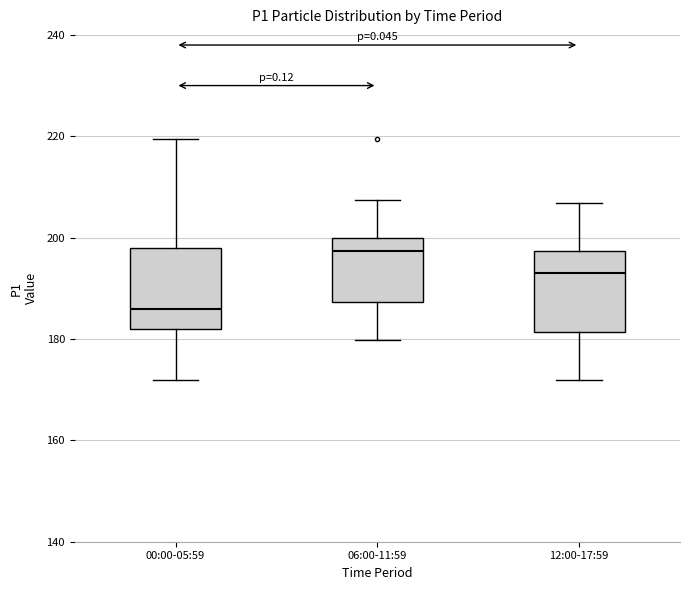

Which box has the highest median line?

06:00-11:59